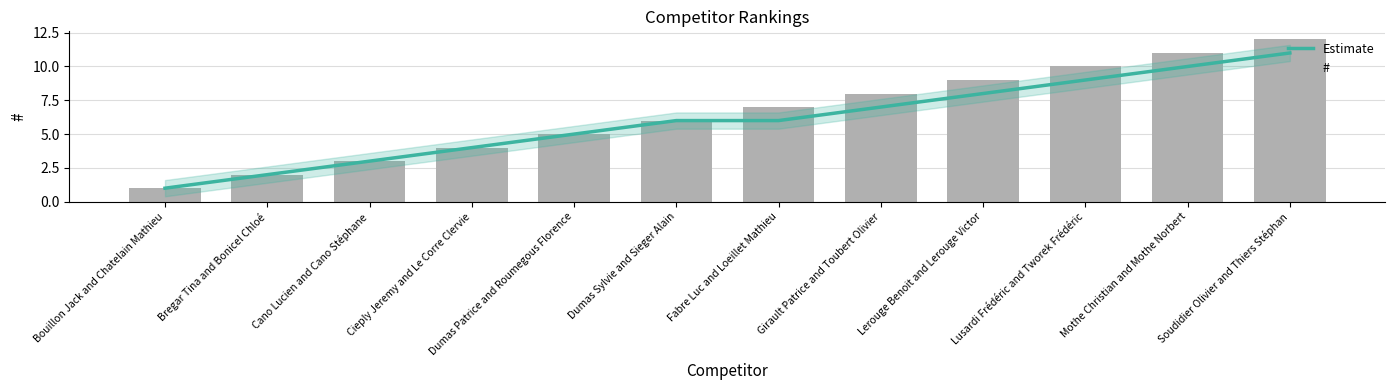

At how many categories does at least one series exceed 2?

10